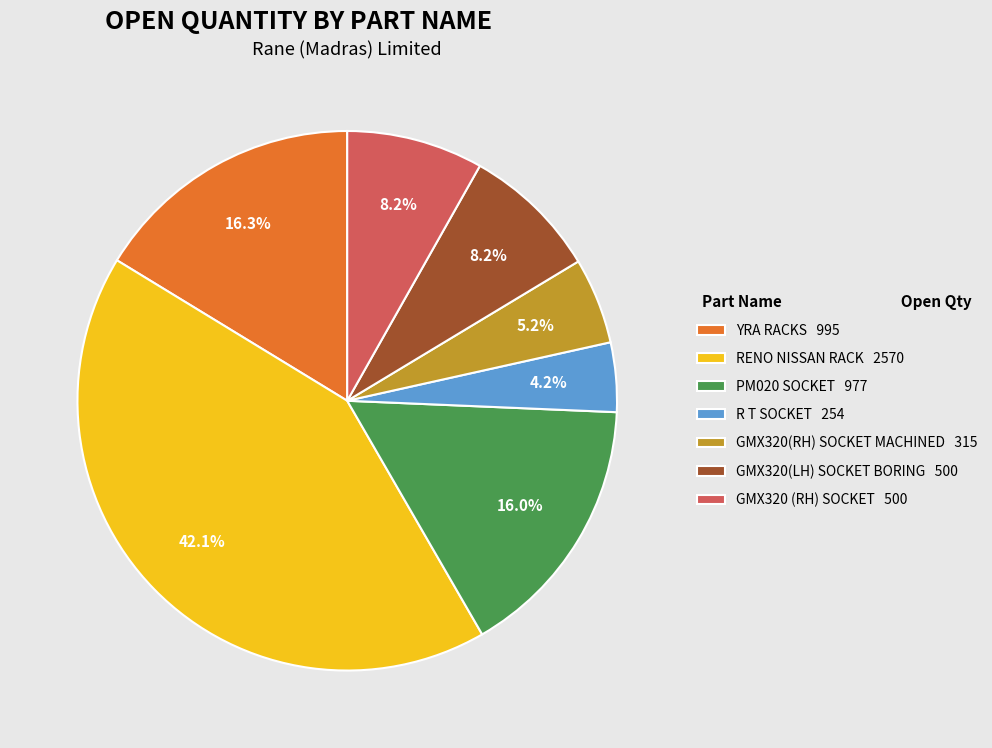

Does any single category account for the majority?

No